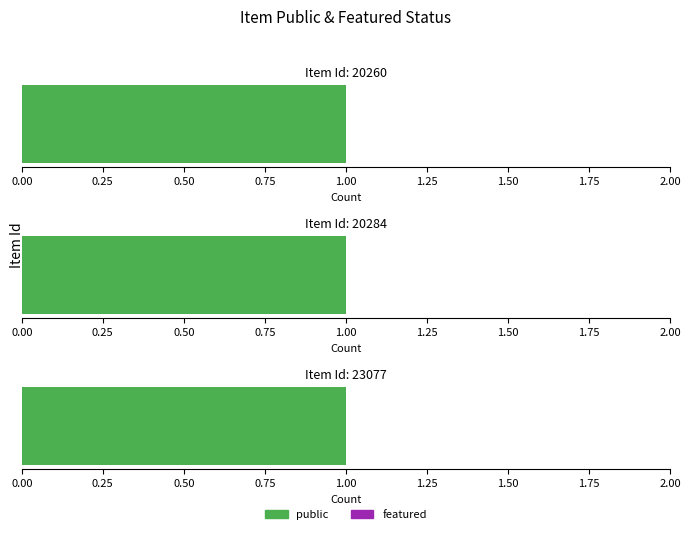

What is the sum of the public values at 23077 and 20260?

2